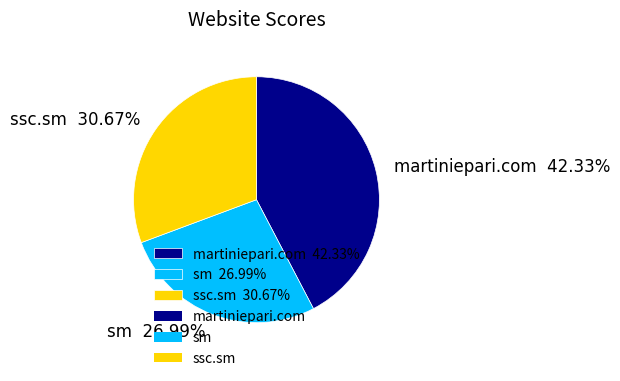

How many slices are in this pie chart?

3